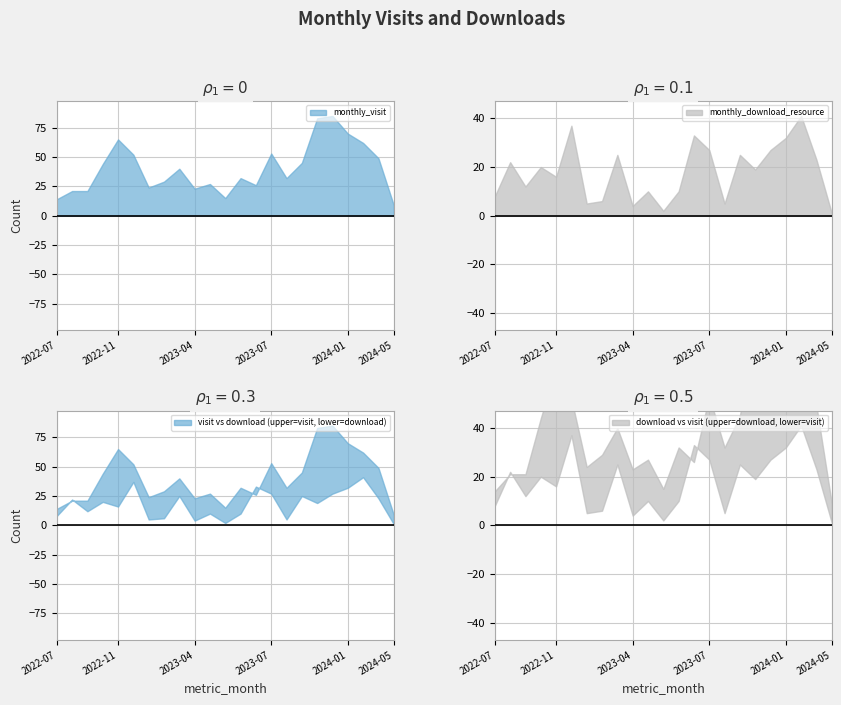

Reading right to left, extract all data points from this chart.

monthly_visit: 9	49	62	70	85	83	45	32	53	26	32	15	27	23	40	29	24	52	65	44	21	21	14
monthly_download_resource: 1	23	41	32	27	19	25	5	27	33	10	2	10	4	25	6	5	37	16	20	12	22	8